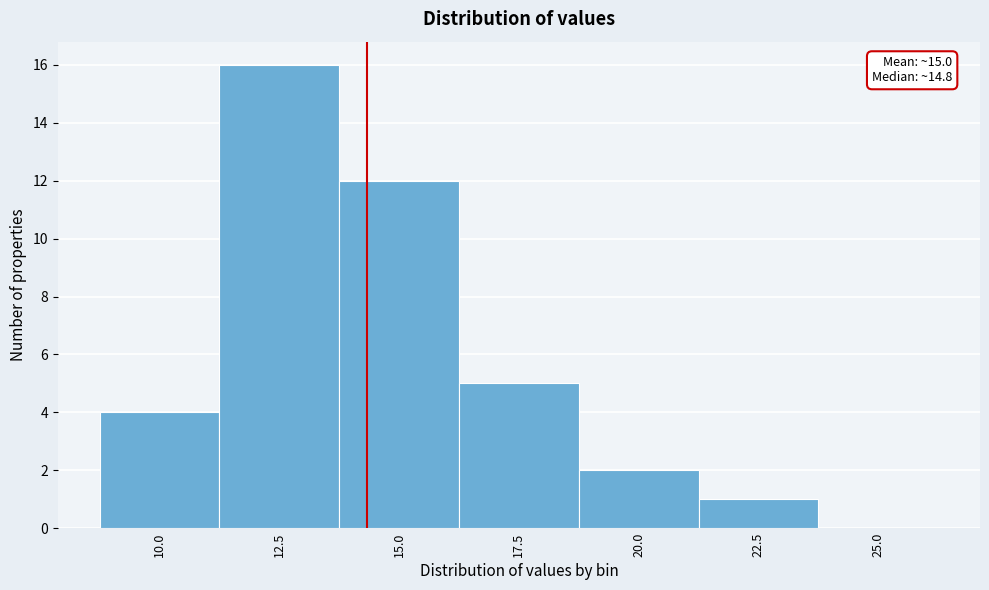

Reading right to left, what are all the values shown in this chart?

25.0=0	22.5=1	20.0=2	17.5=5	15.0=12	12.5=16	10.0=4